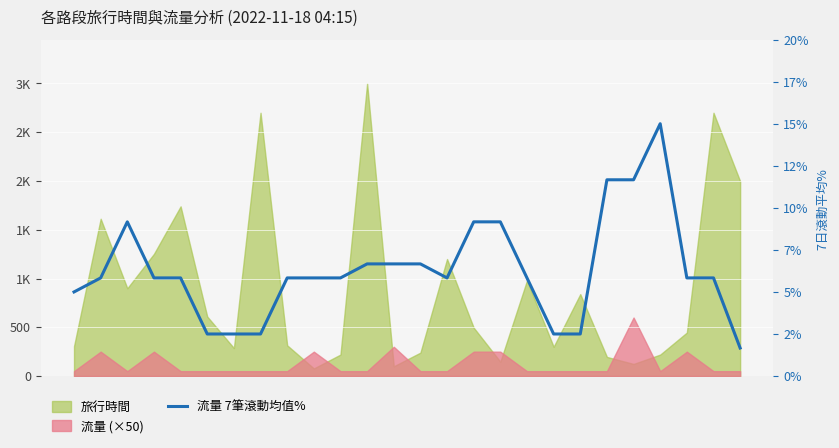

True or false: the data shows 6.7 at 13.

True